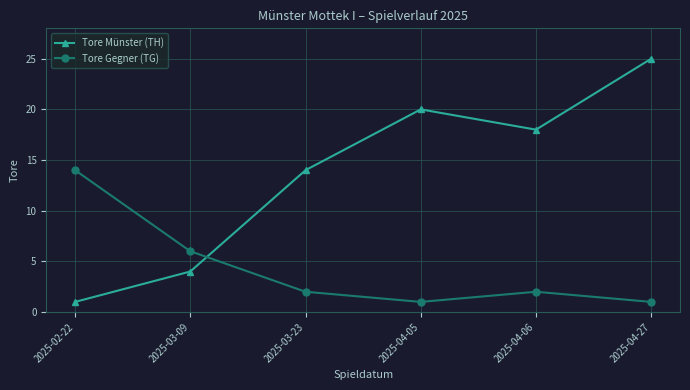

True or false: Tore Münster (TH) has a value of 6 at 2025-04-06.

False